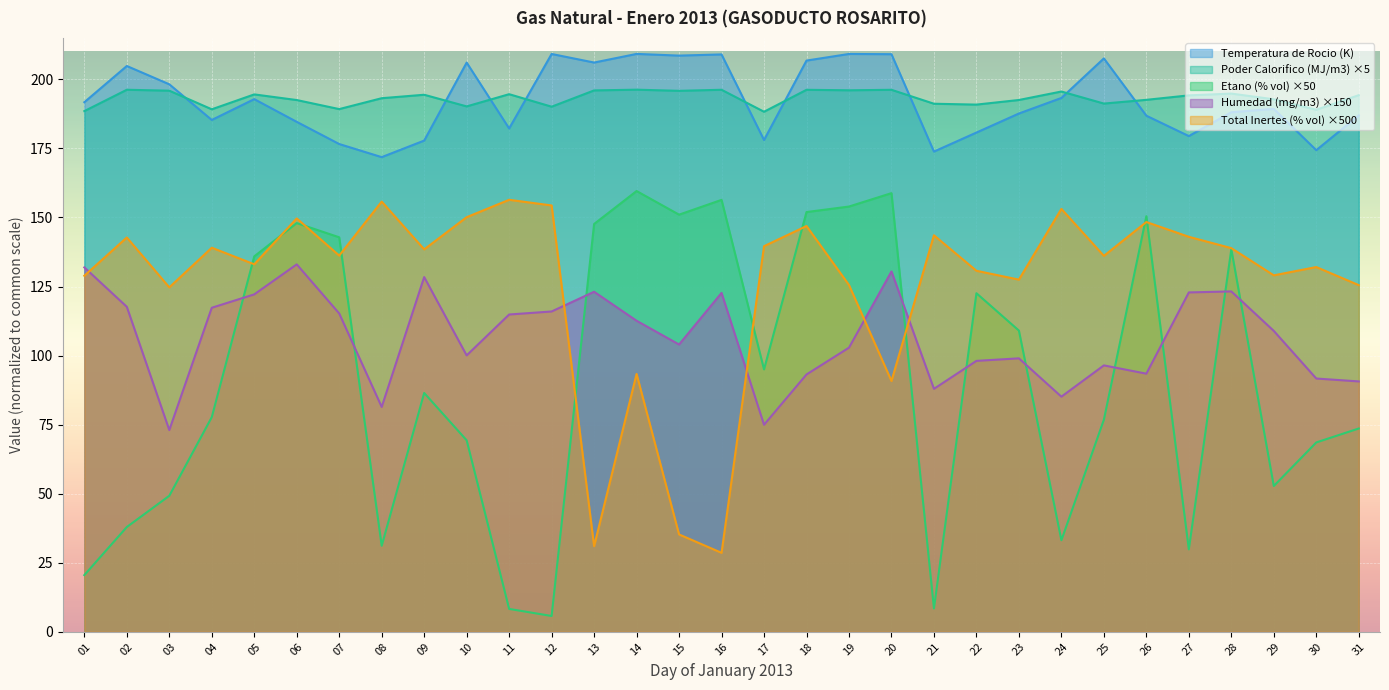

At which category does Etano (% vol) reach its first local peak?

06